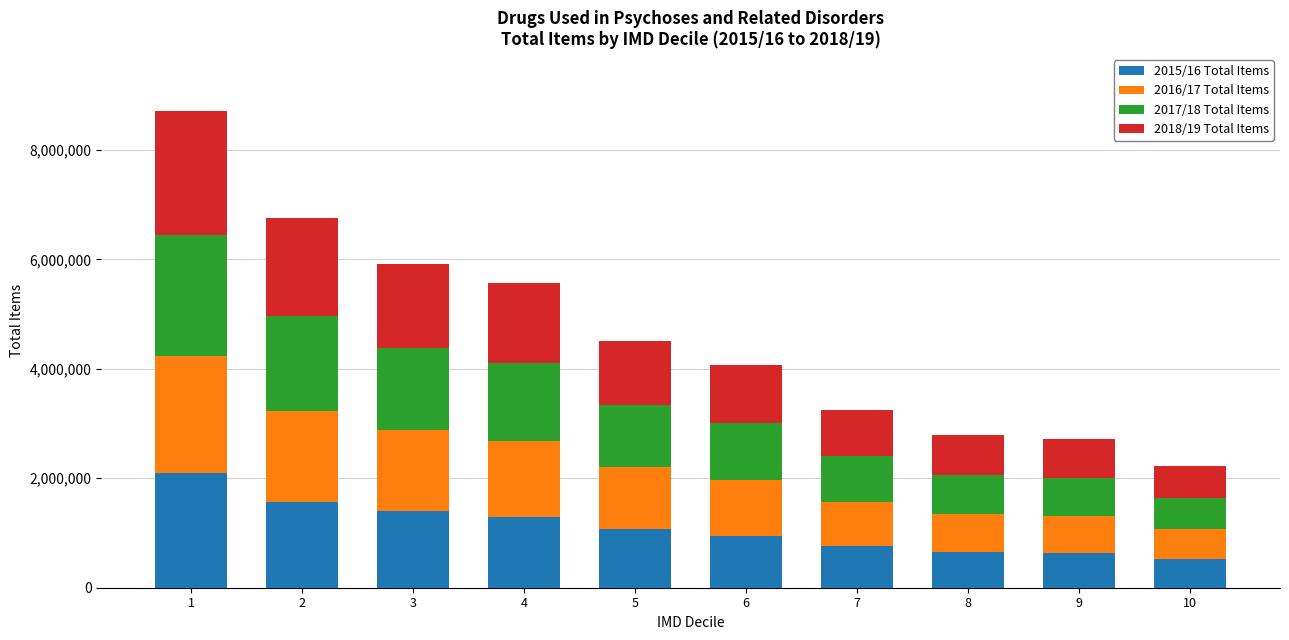

What is the highest value of the 2015/16 Total Items series?

2090460